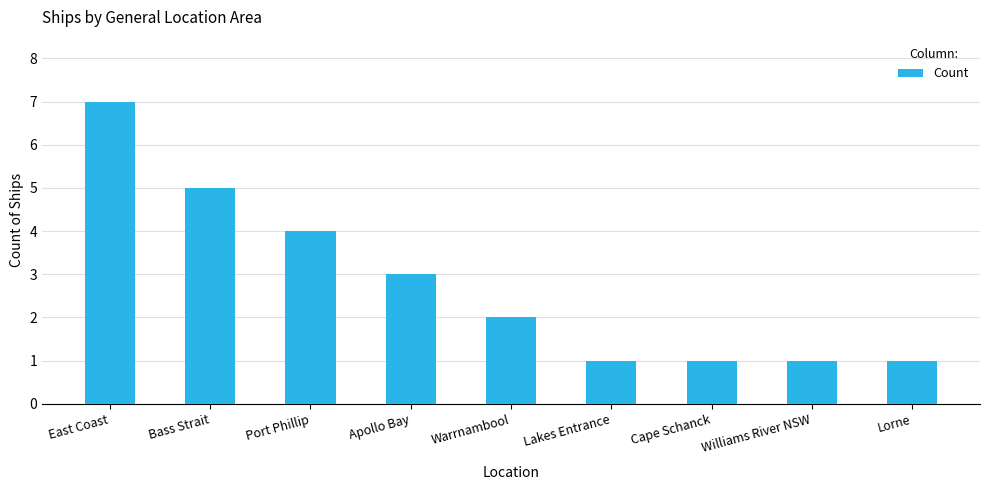

What is the minimum value shown in the chart?

1